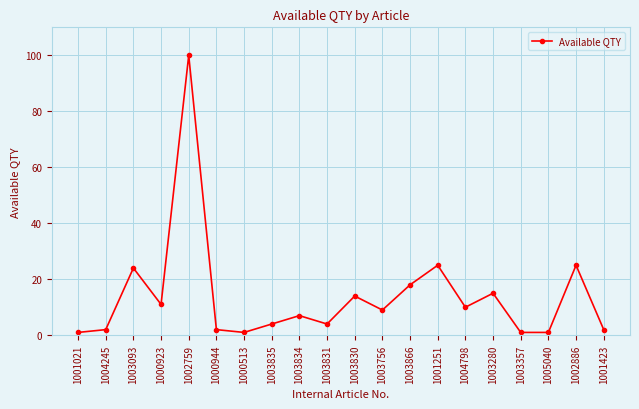

True or false: the data shows 68 at 1002759.

False